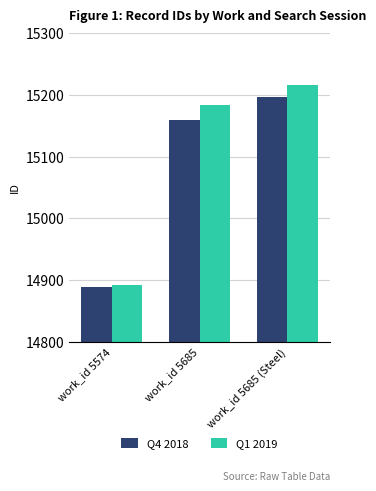

What value does the Q1 2019 series have at work_id 5685 (Steel), to the nearest 10?

15220